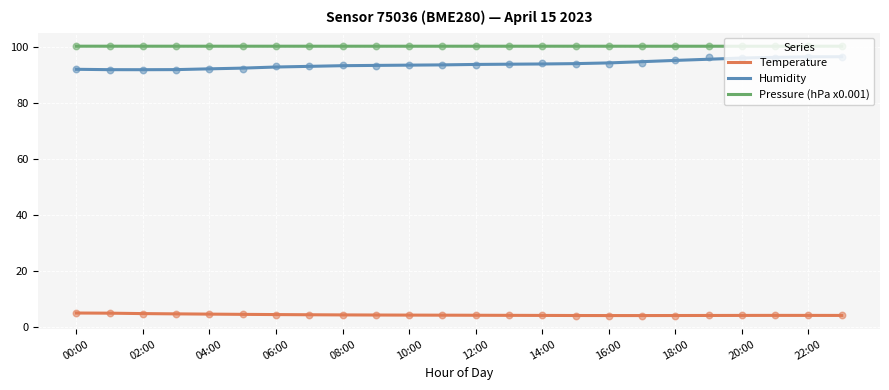

Which series has the largest total across all categories?

Pressure (hPa x0.001)